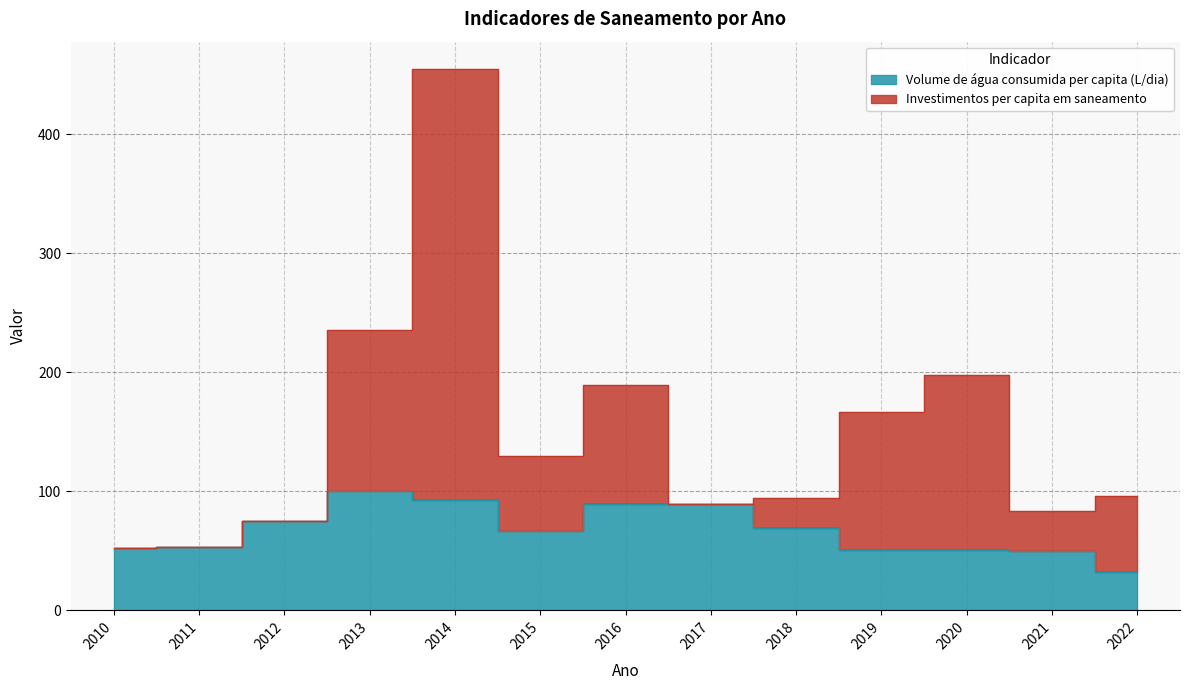

Which label corresponds to the largest value in the chart?

2014